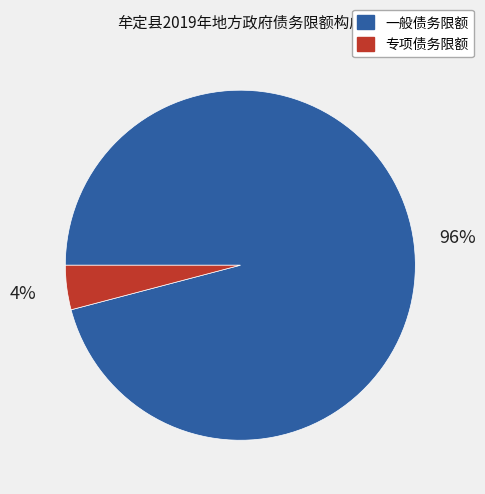

What percentage is the 一般债务限额 slice, to the nearest percent?

96%